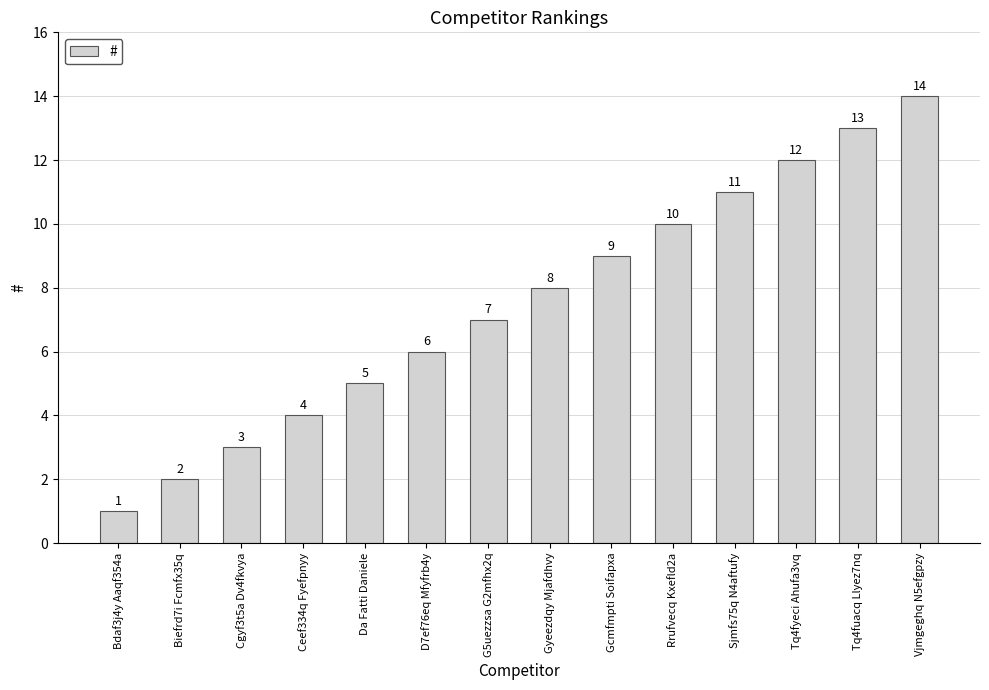

What is the value of the 5th bar from the left?

5